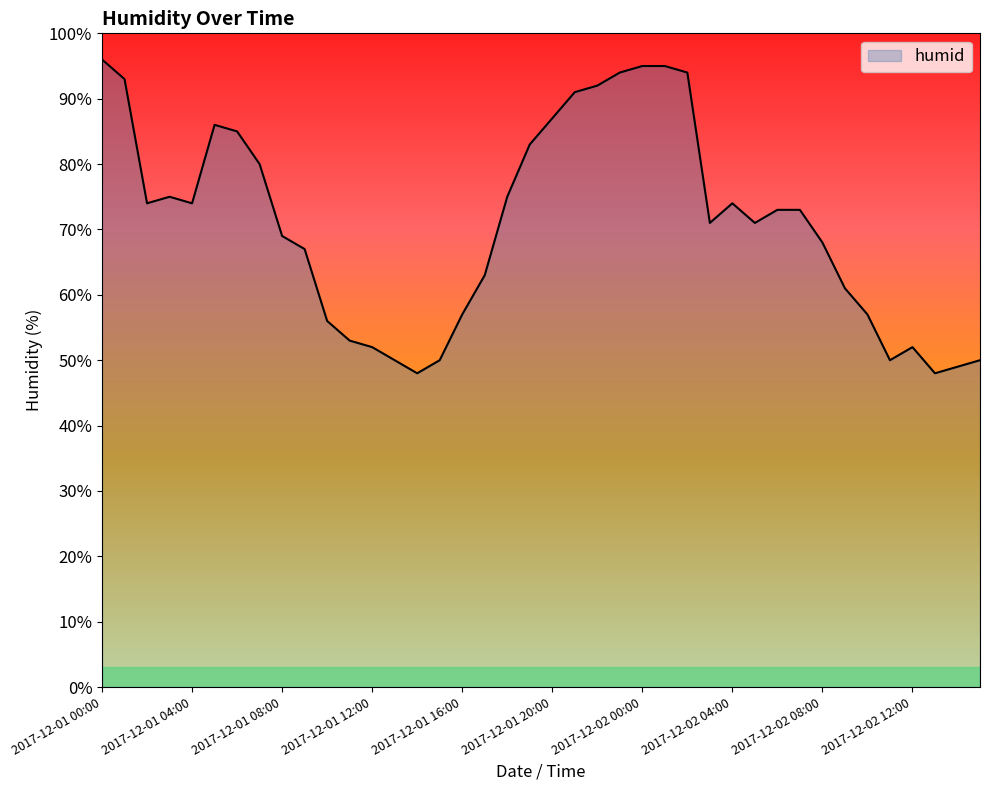

What is the minimum value shown in the chart?

48